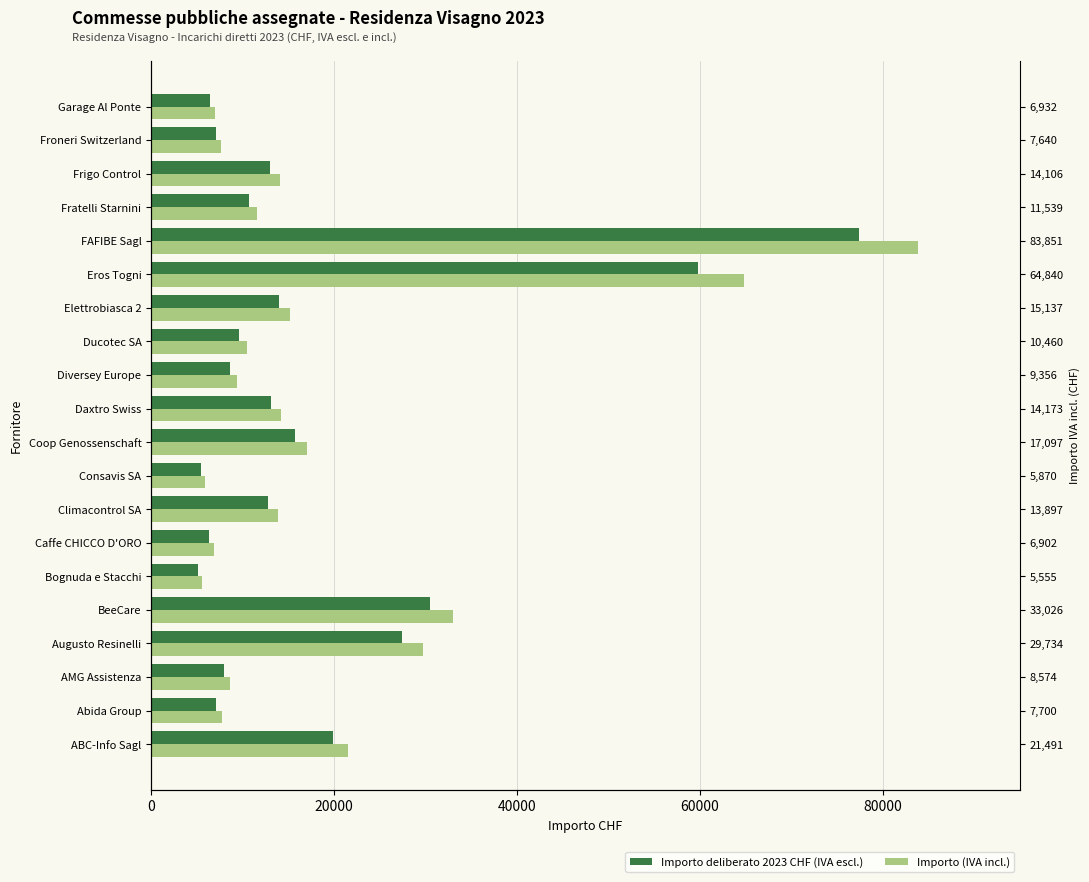

List the series in order of their overall mean, highest first.

Importo (IVA incl.), Importo deliberato 2023 CHF (IVA escl.)